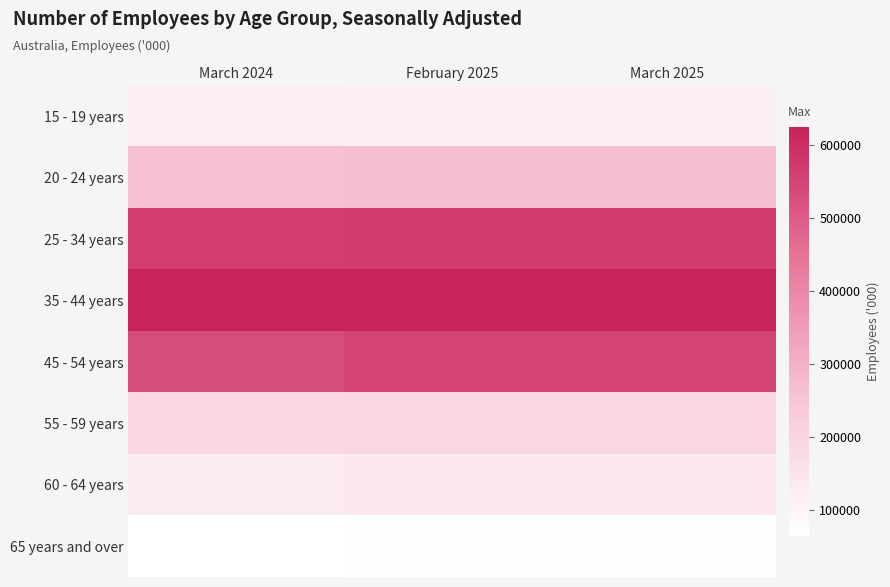

Which series has the largest total across all categories?

35 - 44 years